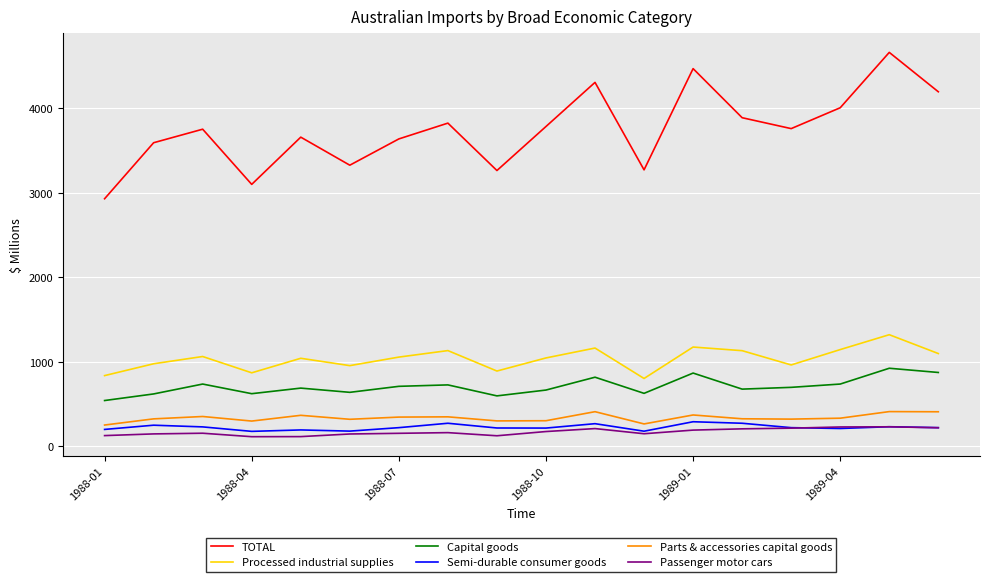

At how many categories does at least one series exceed 495?

18